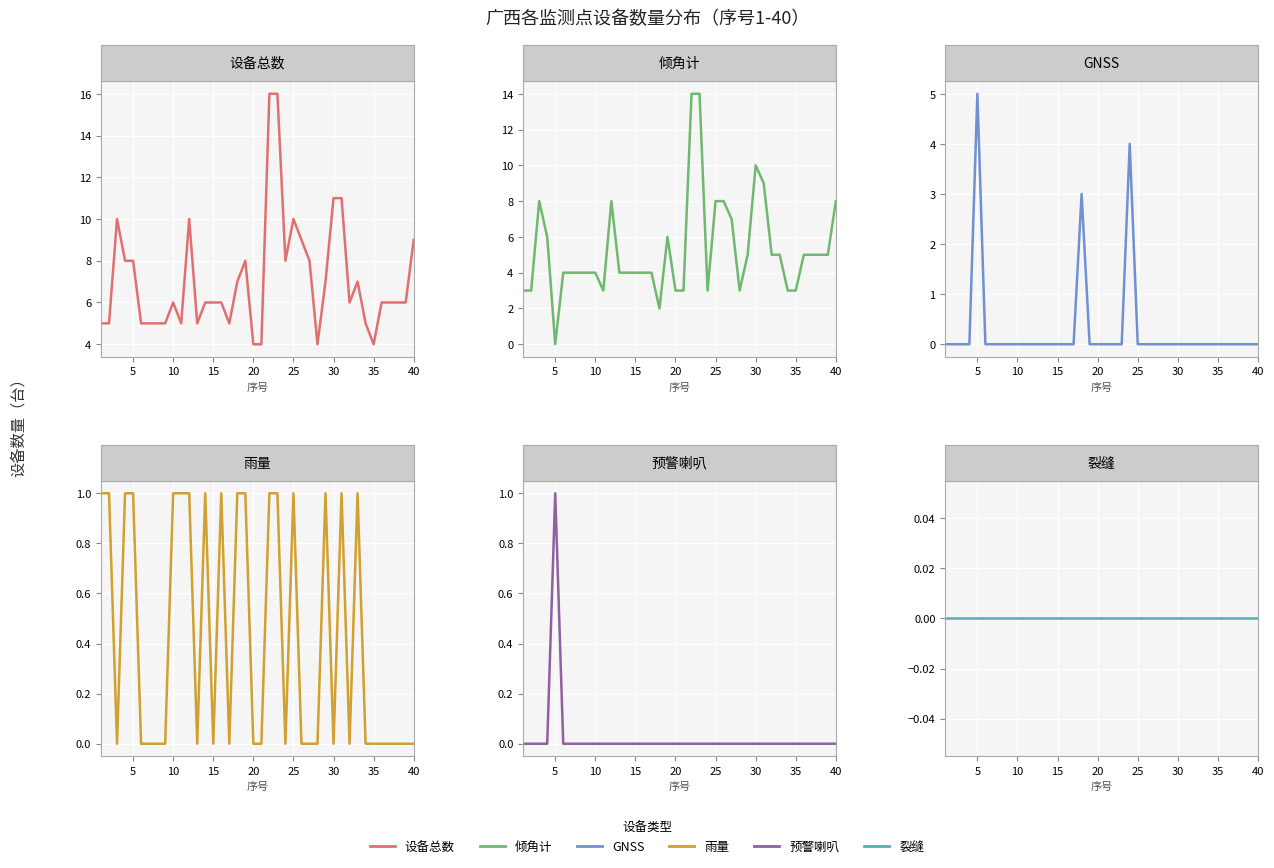

How many values in the 设备总数 series are below 6?

14